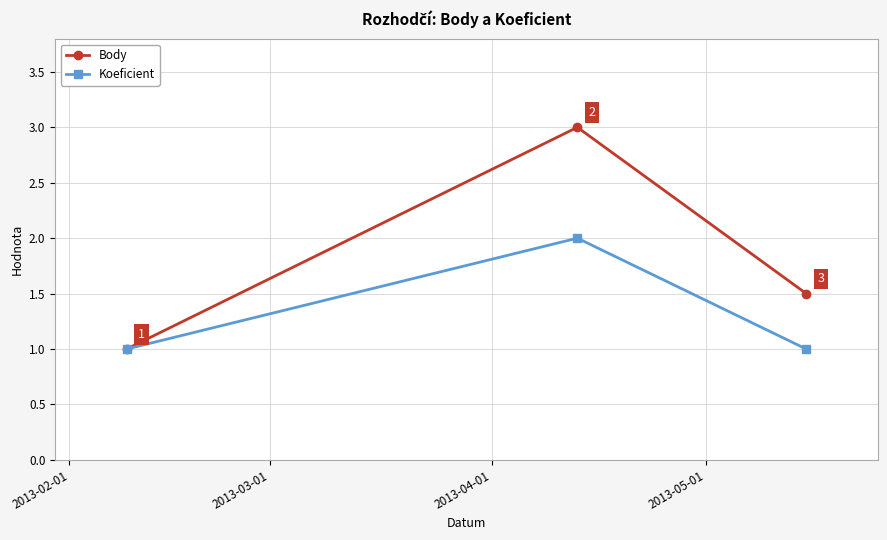

Rank the series by their average value, from highest to lowest.

Body, Koeficient